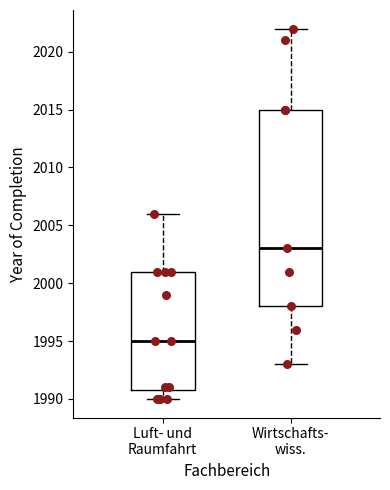

Comparing the boxes themselves (not the whiskers), which one is the tallest?

Wirtschafts- wiss.